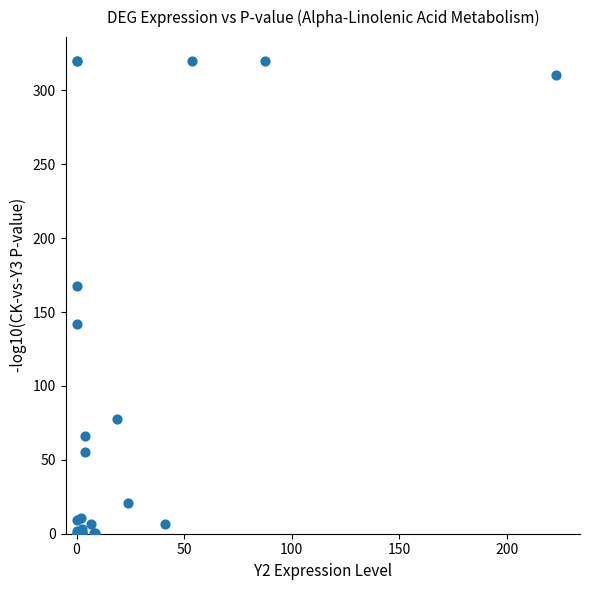

What Y value in the scatter plot is closest to 160?

167.9